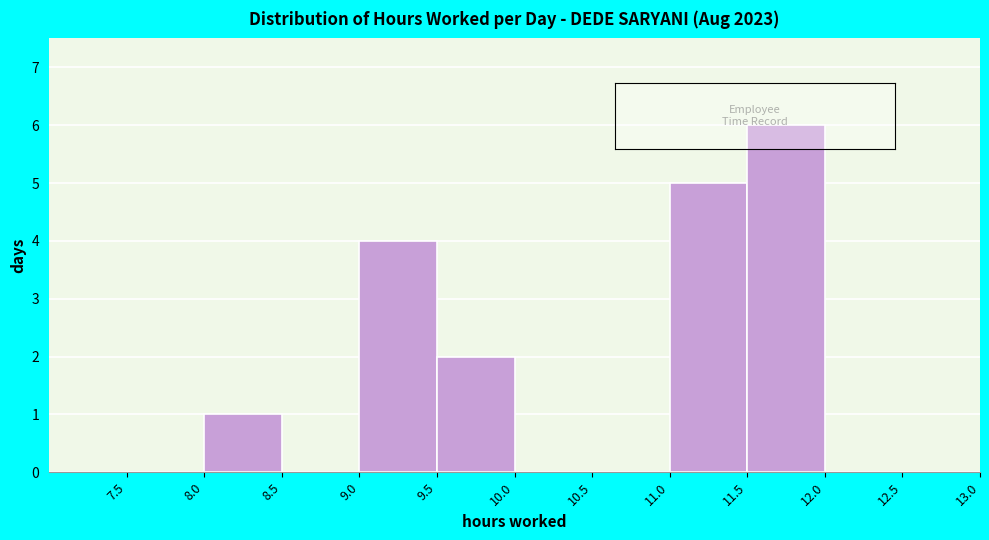

Reading left to right, list every bar in this chart as the range it spans on the x-axis followed by its height. The values are not printed on the chart, so give them approximately, as read against the axis.

7.5 to 8.0: 0
8.0 to 8.5: 1
8.5 to 9.0: 0
9.0 to 9.5: 4
9.5 to 10.0: 2
10.0 to 10.5: 0
10.5 to 11.0: 0
11.0 to 11.5: 5
11.5 to 12.0: 6
12.0 to 12.5: 0
12.5 to 13.0: 0